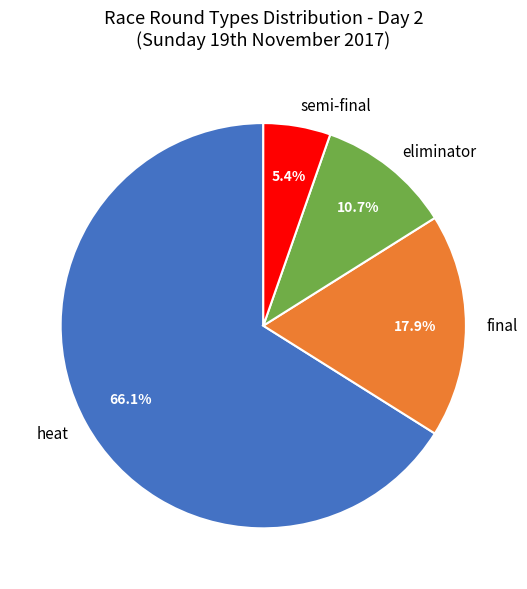

Which category has the biggest portion of the pie?

heat